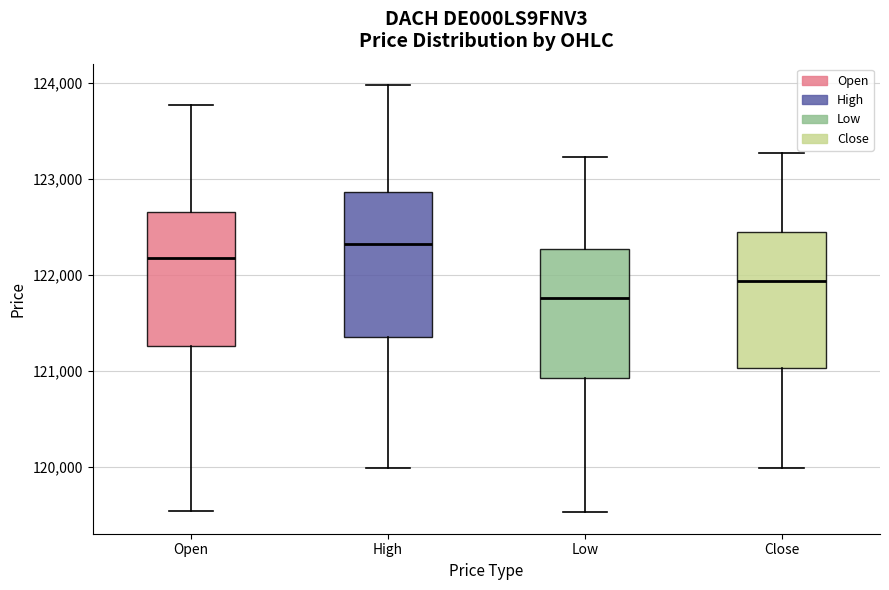

Which box has the highest median line?

High